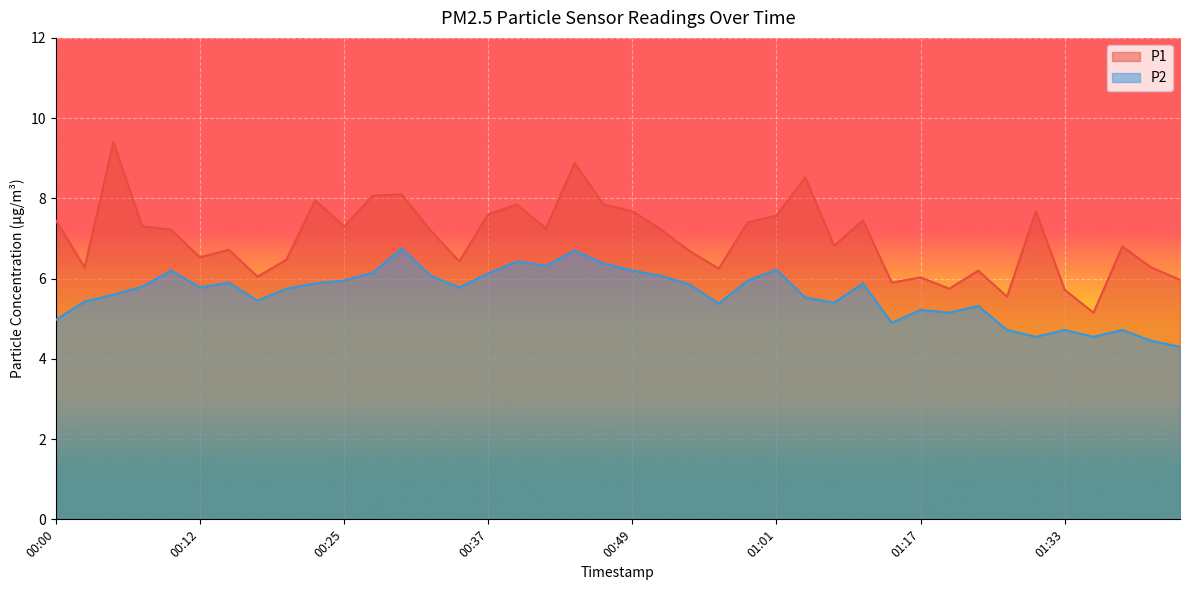

At which category is the sum across all series the highest?

00:44